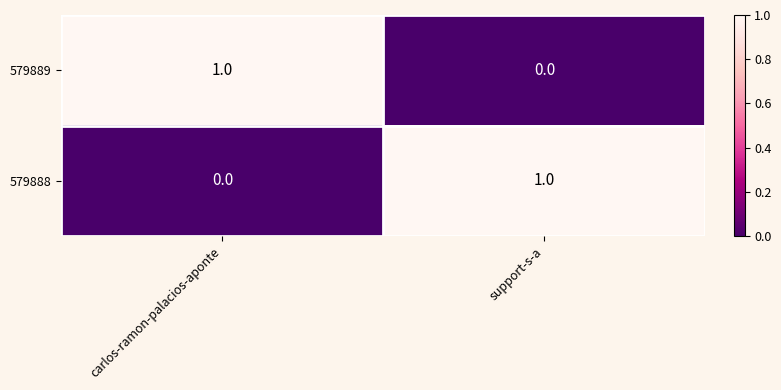

What is the difference between the highest and lowest values at support-s-a?

1